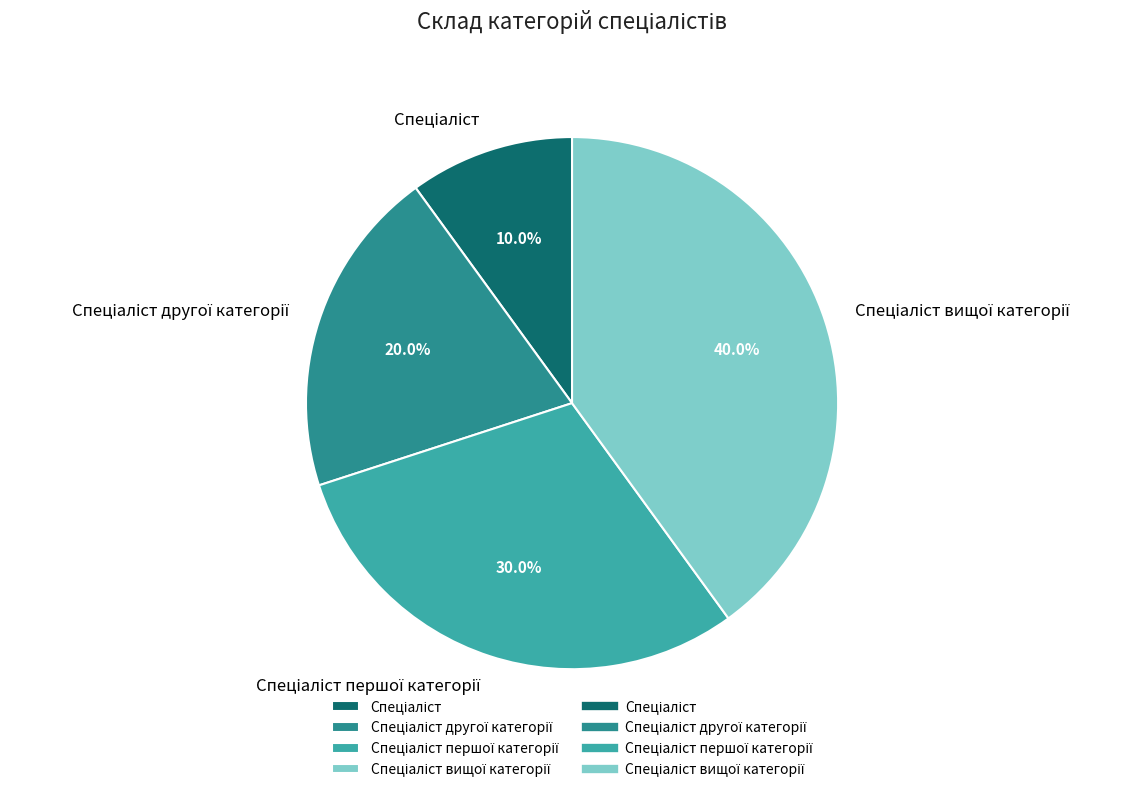

Does any single category account for the majority?

No